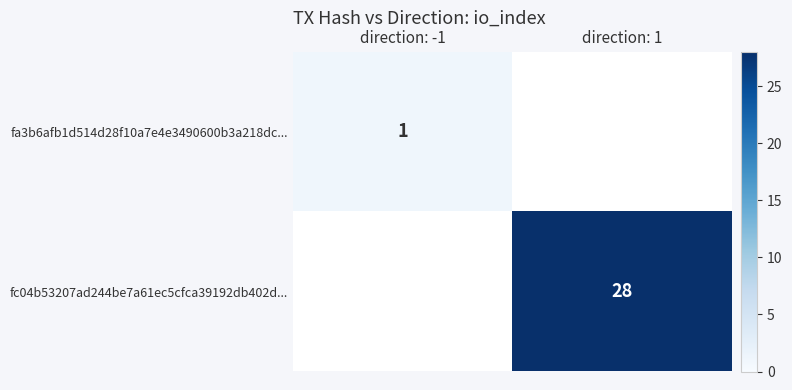

True or false: fc04b53207ad244be7a61ec5cfca39192db402d... has a value of 28 at direction: 1.

True